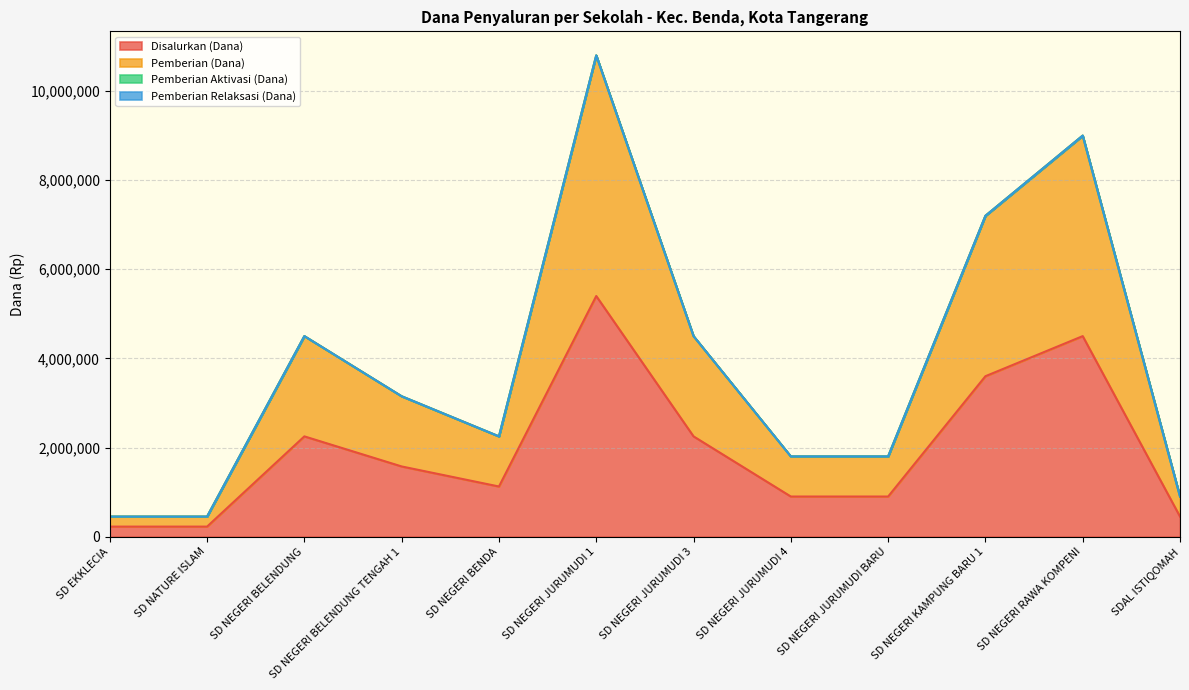

Which category has the highest value in the Pemberian (Dana) series?

SD NEGERI JURUMUDI 1